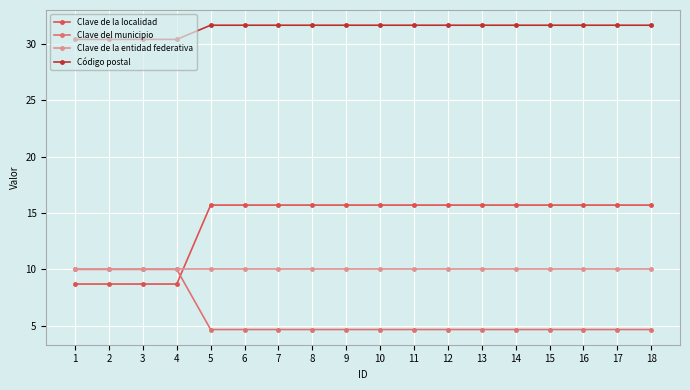

True or false: Clave de la localidad and Código postal intersect in this chart.

False